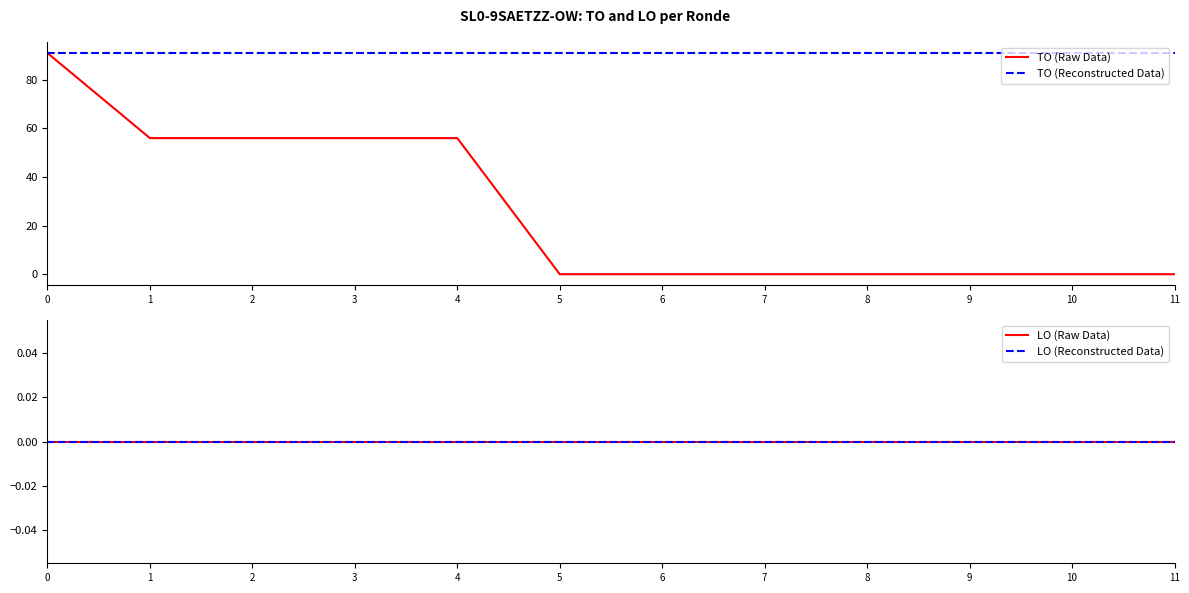

Between 5 and 10, which series saw the biggest shift?

TO (Raw Data)